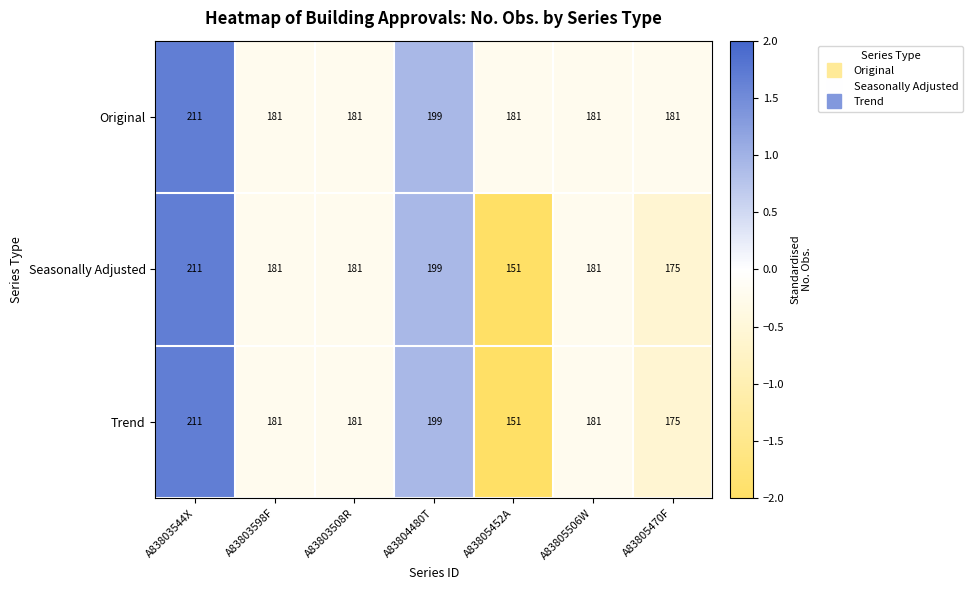

Reading right to left, extract all data points from this chart.

Original: A83805470F=181	A83805506W=181	A83805452A=181	A83804480T=199	A83803508R=181	A83803598F=181	A83803544X=211
Seasonally Adjusted: A83805470F=175	A83805506W=181	A83805452A=151	A83804480T=199	A83803508R=181	A83803598F=181	A83803544X=211
Trend: A83805470F=175	A83805506W=181	A83805452A=151	A83804480T=199	A83803508R=181	A83803598F=181	A83803544X=211